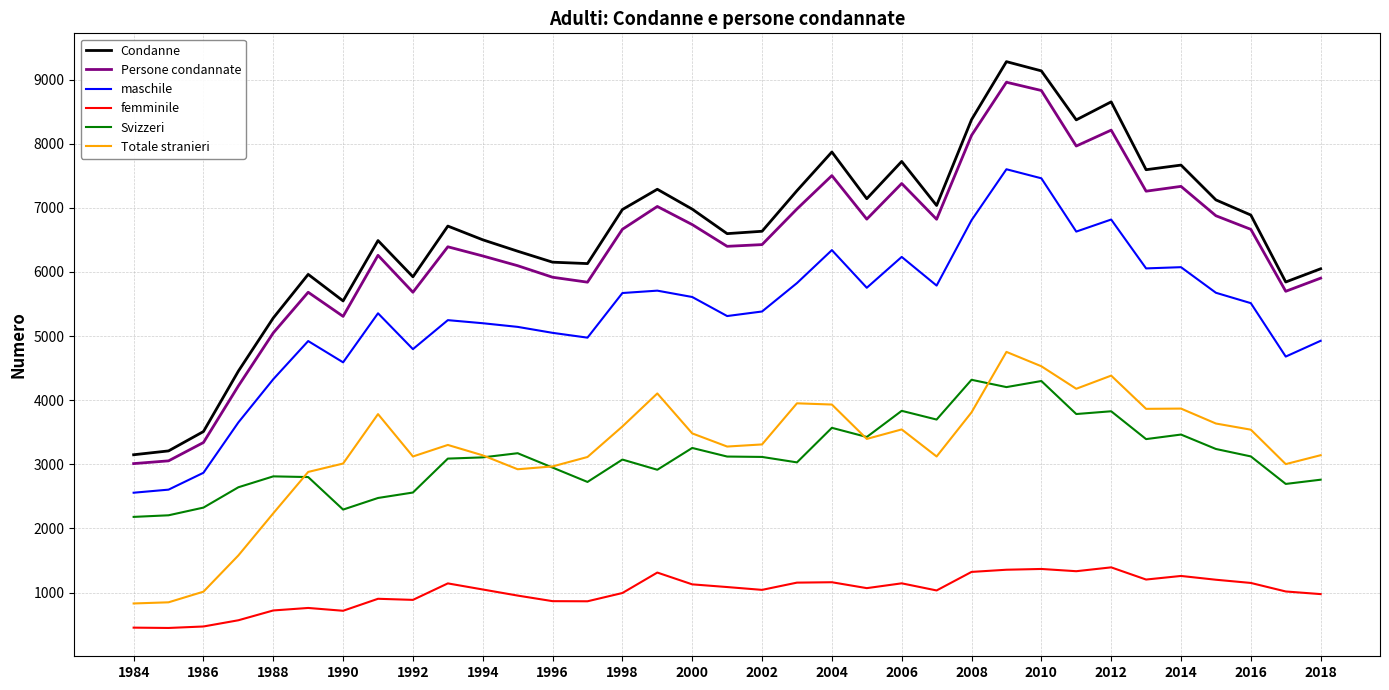

True or false: Condanne and femminile intersect in this chart.

False